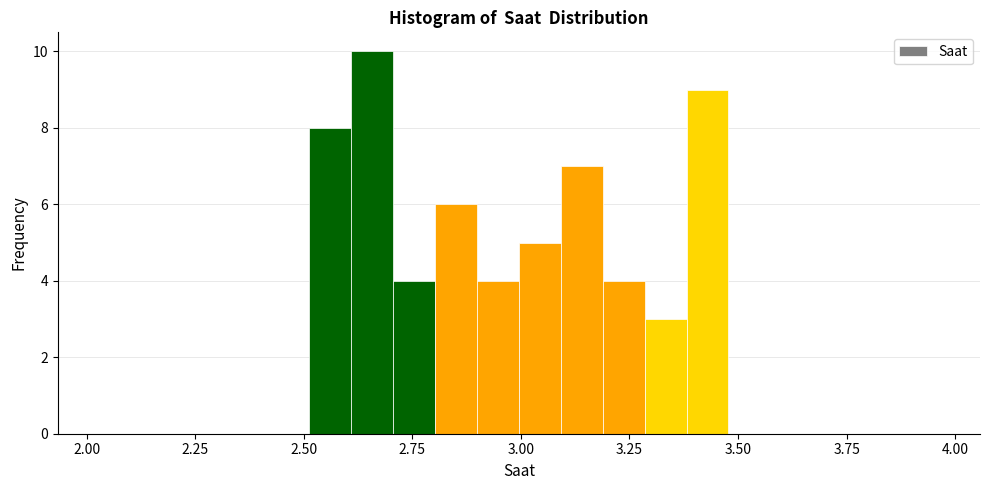

Read against the x-axis, roughly where is the centre of the tallest bar?

2.65